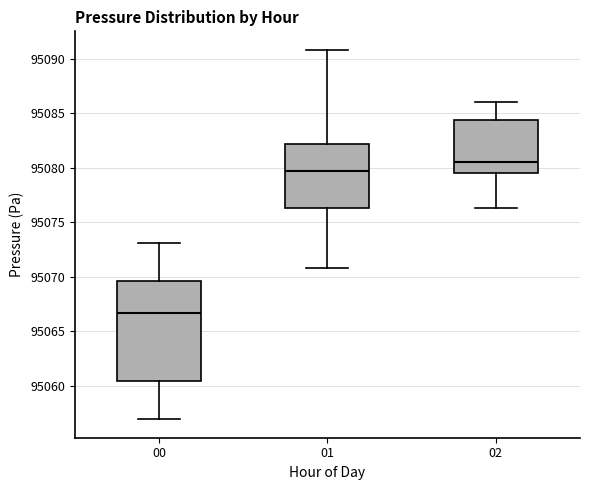

Comparing the boxes themselves (not the whiskers), which one is the tallest?

00